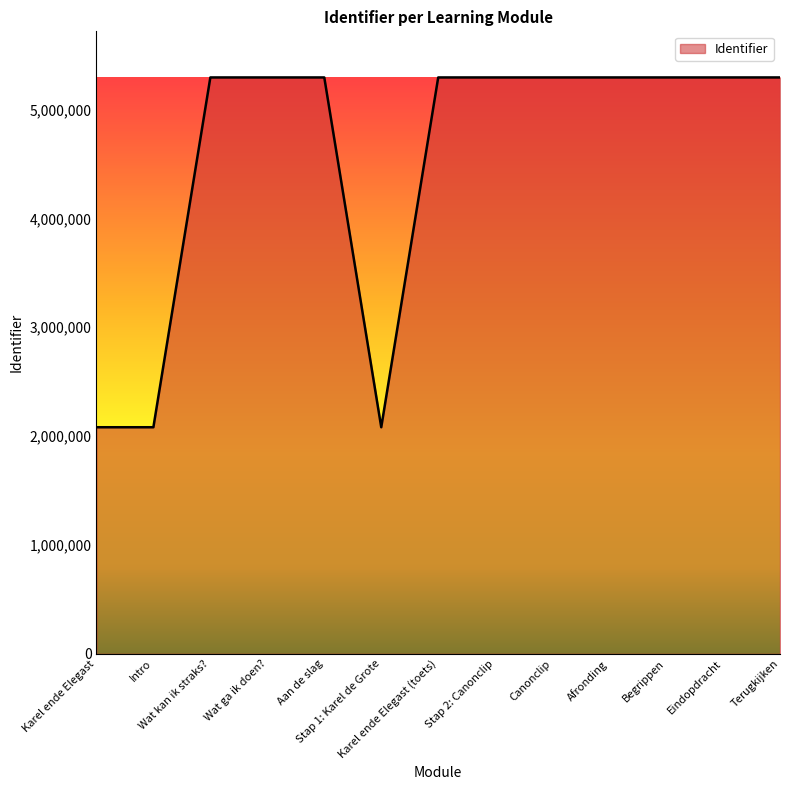

What is the smallest value displayed?

2081433